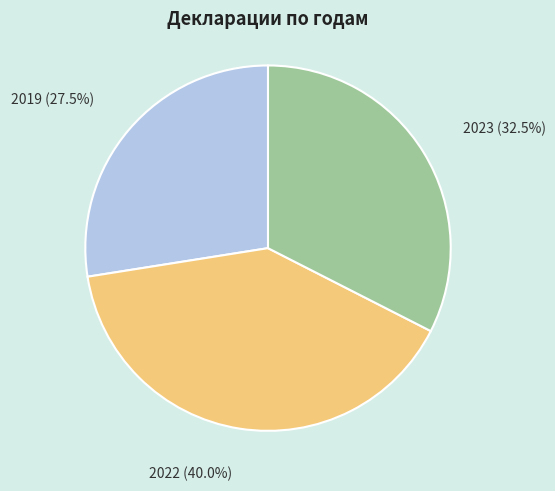

Which has a higher value, 2022 or 2023?

2022